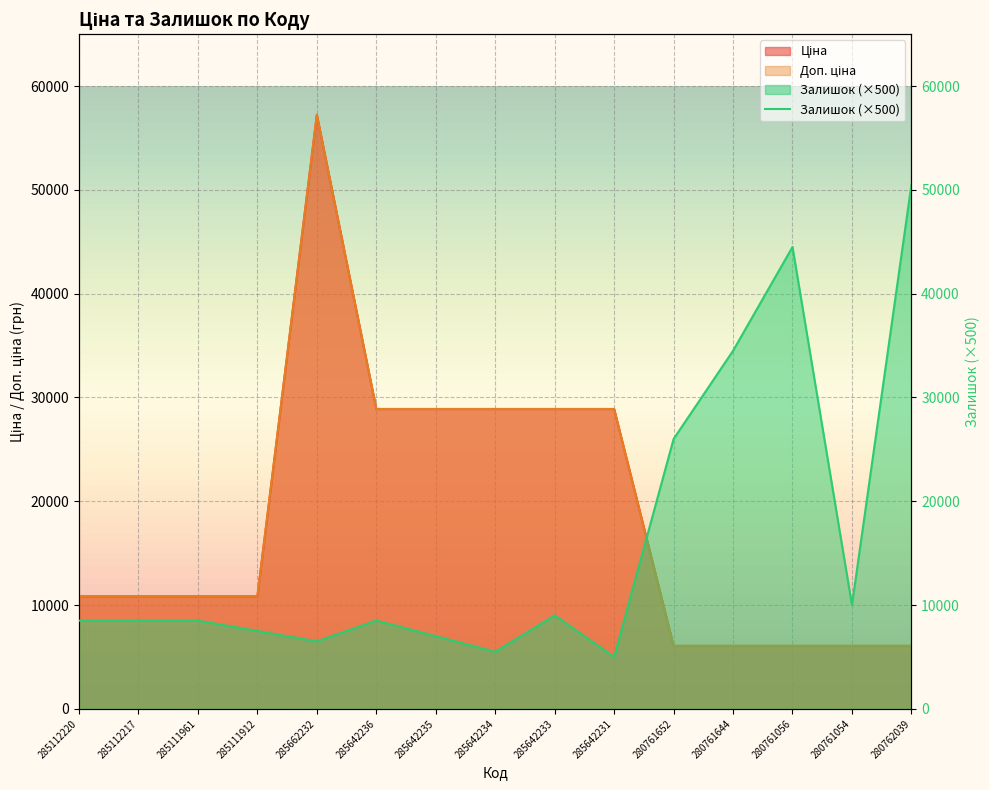

True or false: Залишок and Ціна cross at least once.

True